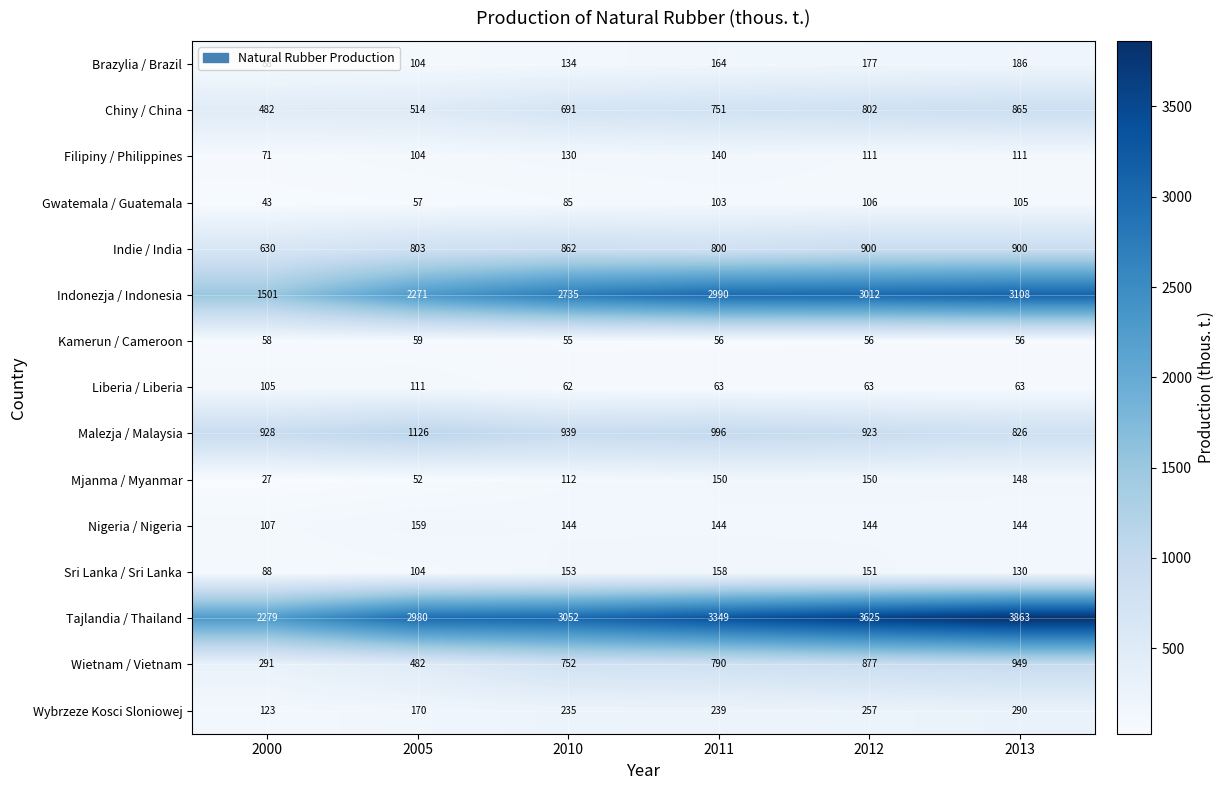

What is the difference between the maximum and minimum values in the Sri Lanka / Sri Lanka series?

70